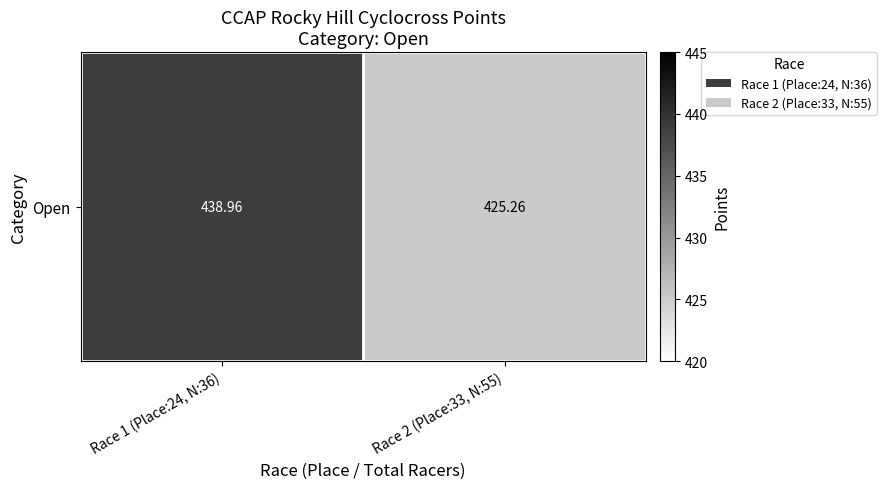

List the labels in order of value, smallest first.

Race 2 (Place:33, N:55), Race 1 (Place:24, N:36)